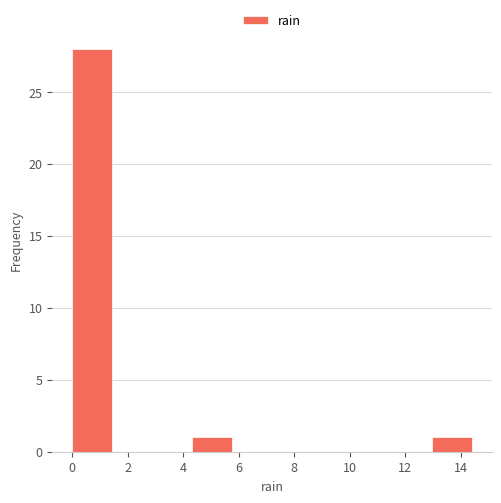

Reading left to right, transcribe this chart: for each bar, give the range it covers on the x-axis and its height. Neither the bar edges nor the heights are printed on the chart, so give them approximately, as read against the axes.

0.00 to 1.44: 28
1.44 to 2.88: 0
2.88 to 4.32: 0
4.32 to 5.76: 1
5.76 to 7.20: 0
7.20 to 8.64: 0
8.64 to 10.08: 0
10.08 to 11.52: 0
11.52 to 12.96: 0
12.96 to 14.40: 1